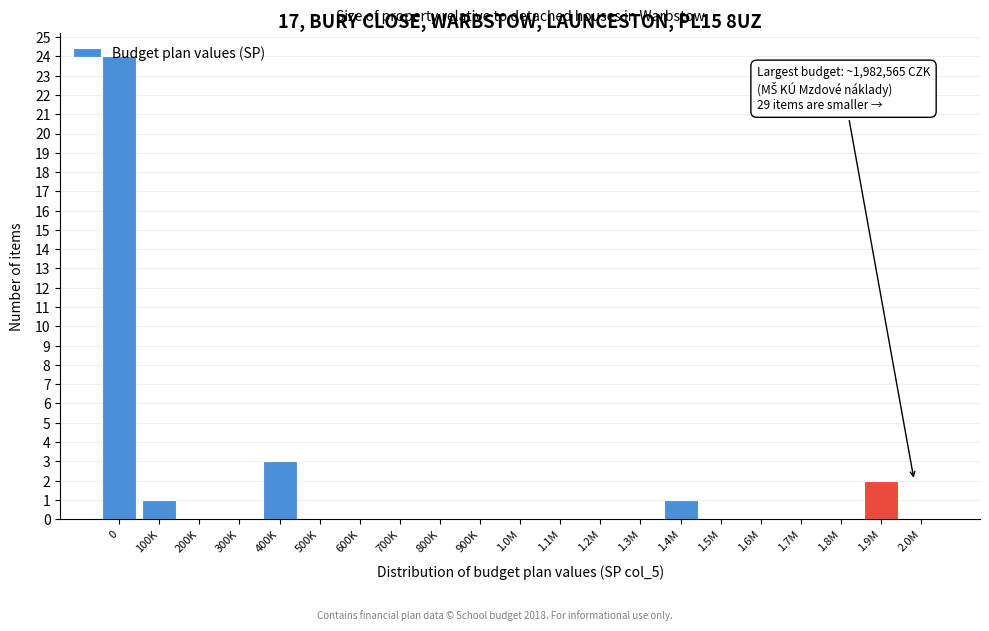

What is the maximum value shown in the chart?

24